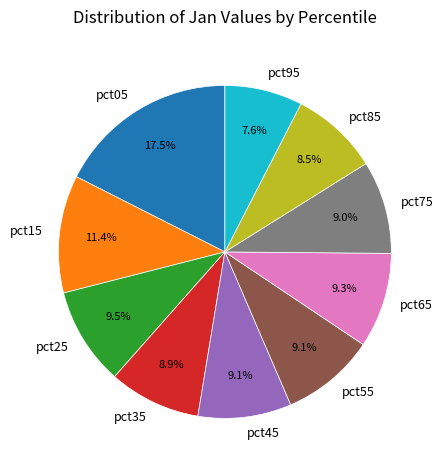

How many segments does this pie chart have?

10